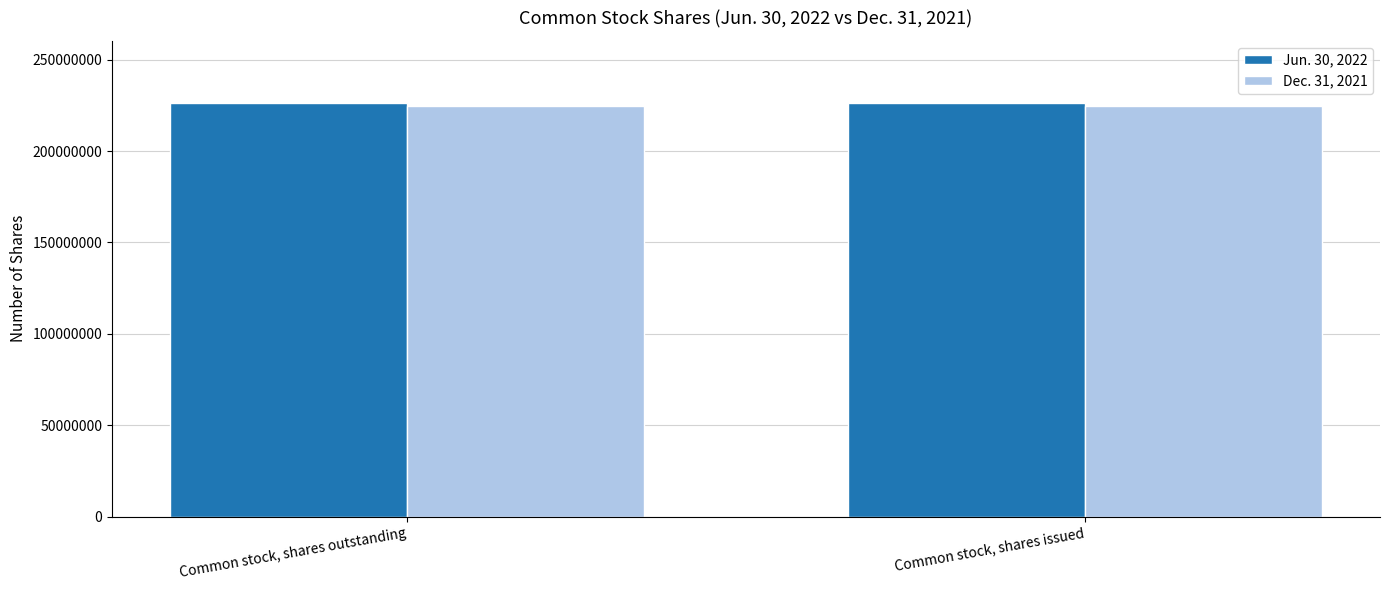

What is the smallest value displayed?

224678116